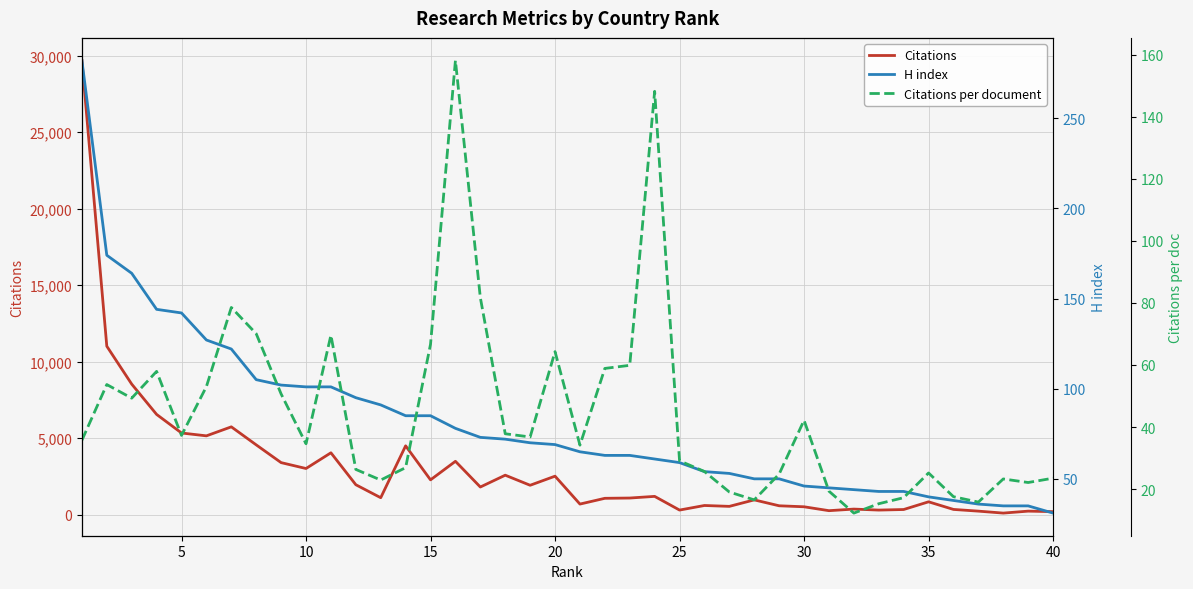

True or false: Citations per document has a value of 7.9 at 11.

False